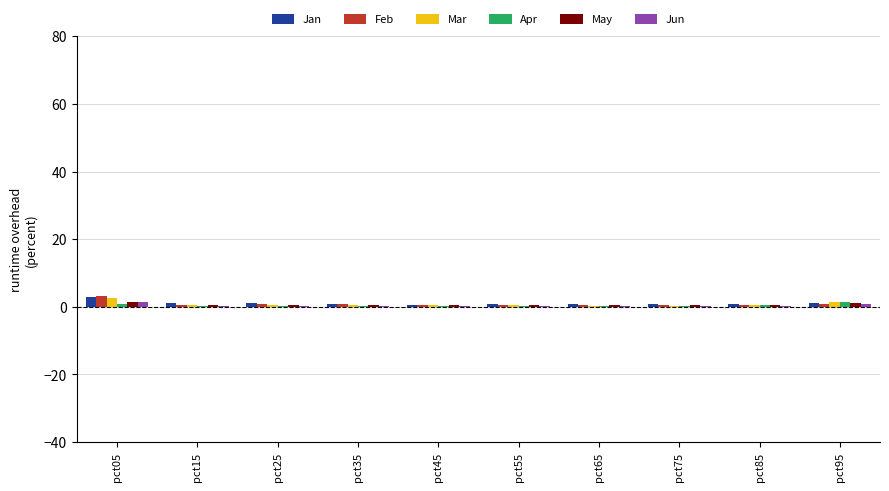

What is the maximum value shown in the chart?

3.3